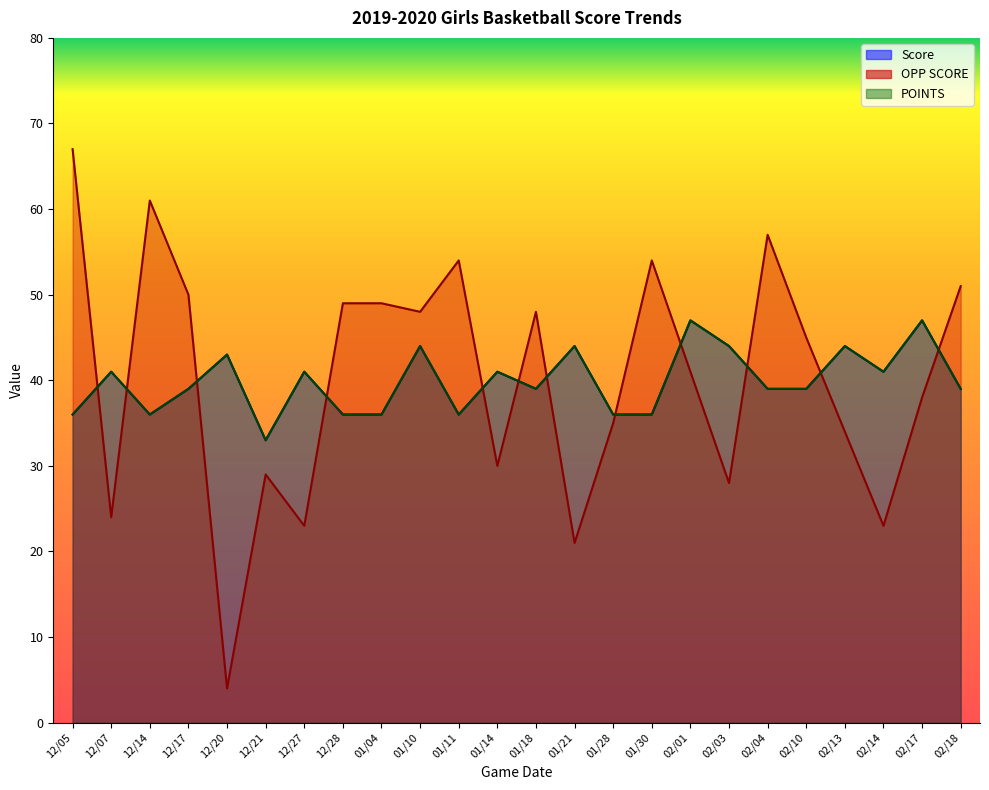

List the labels in order of OPP SCORE value, smallest first.

12/20, 01/21, 12/27, 02/14, 12/07, 02/03, 12/21, 01/14, 02/13, 01/28, 02/17, 02/01, 02/10, 01/10, 01/18, 12/28, 01/04, 12/17, 02/18, 01/11, 01/30, 02/04, 12/14, 12/05